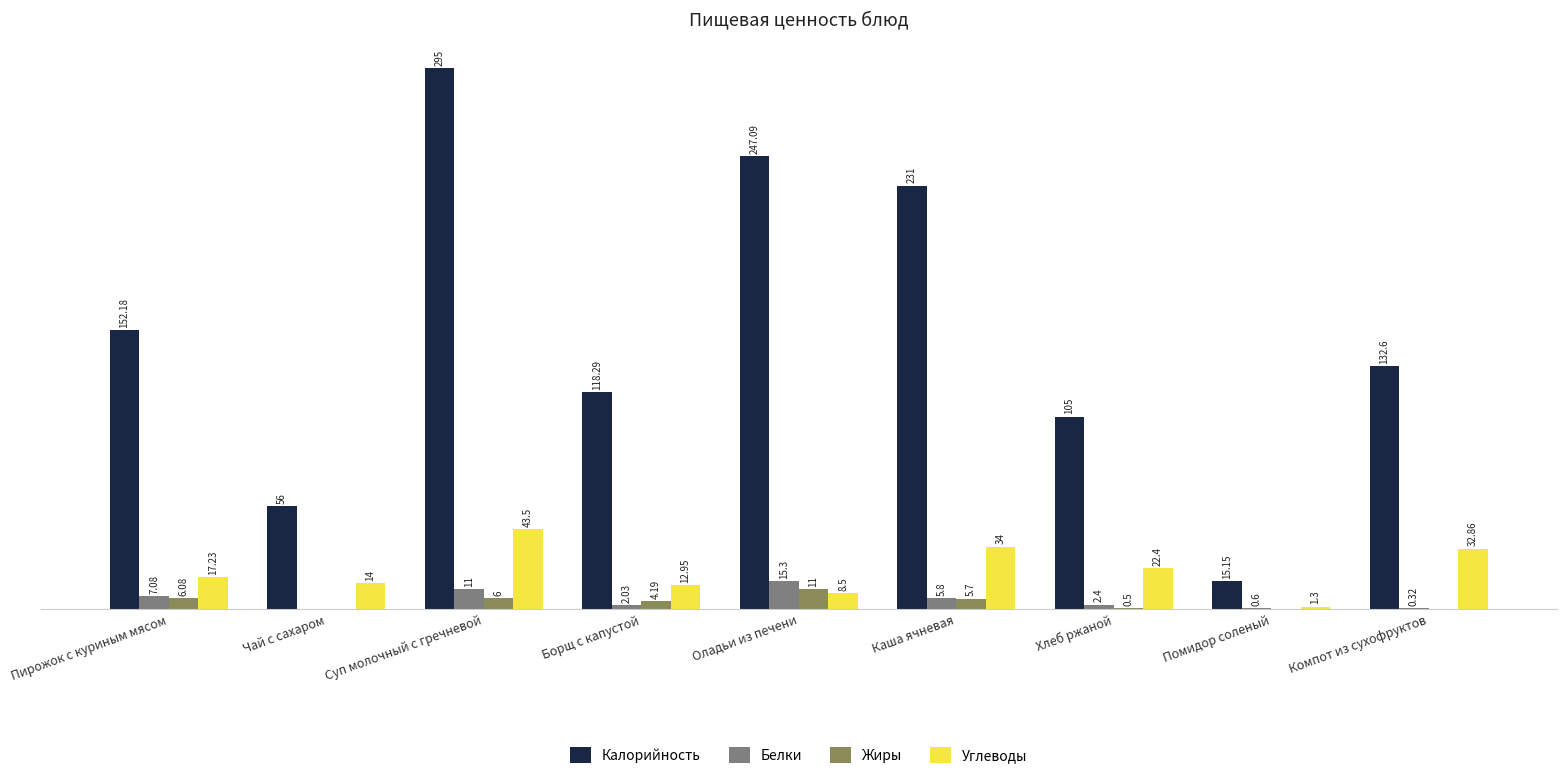

At which label does Белки first exceed 2?

Пирожок с куриным мясом